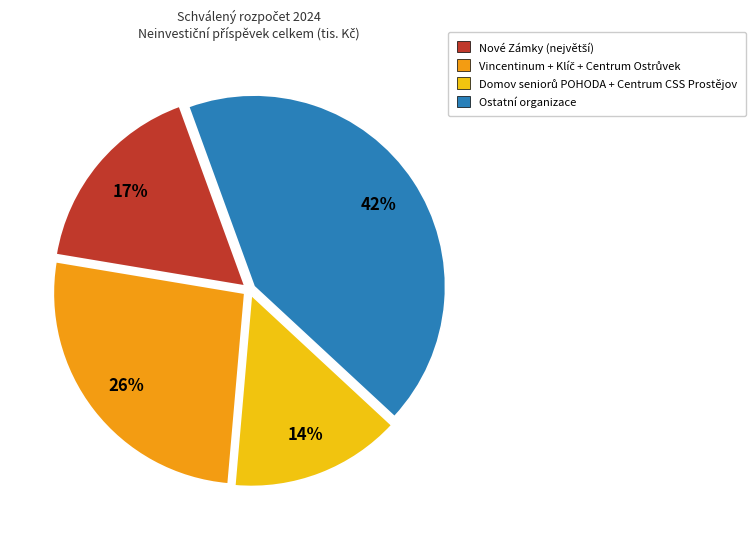

Is there any slice that represents more than half of the pie?

No